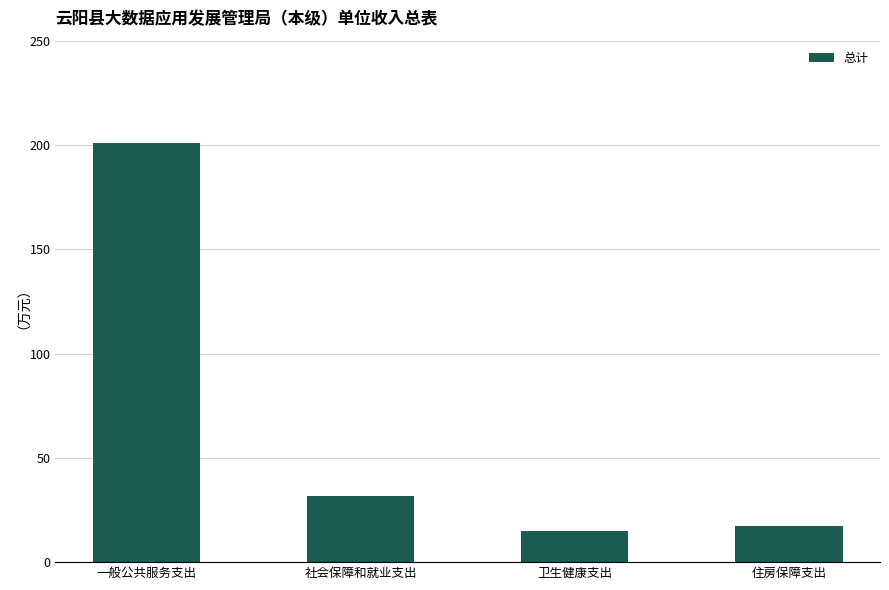

How many values are below 31?

2